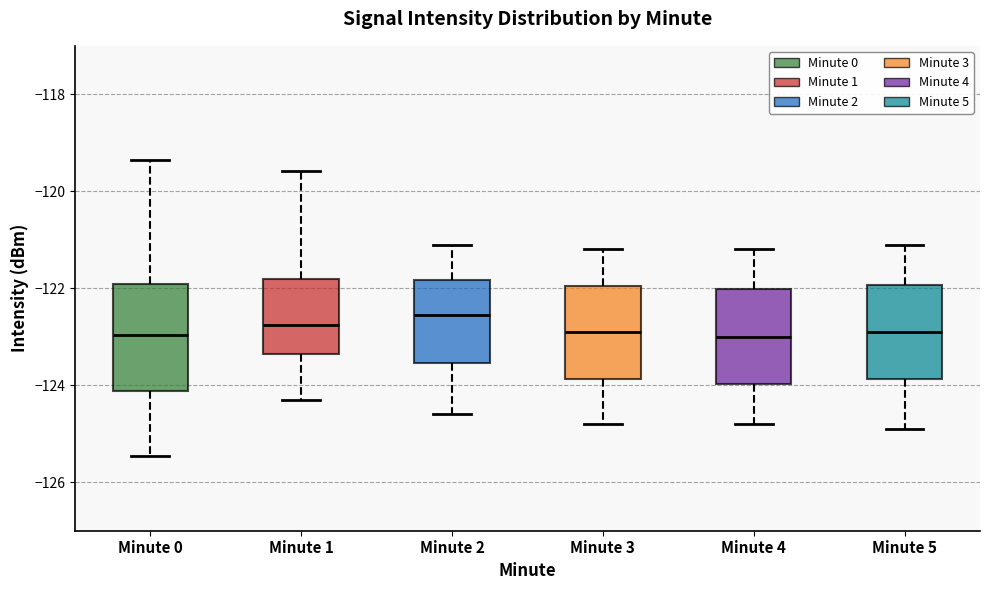

Comparing the boxes themselves (not the whiskers), which one is the tallest?

Minute 0